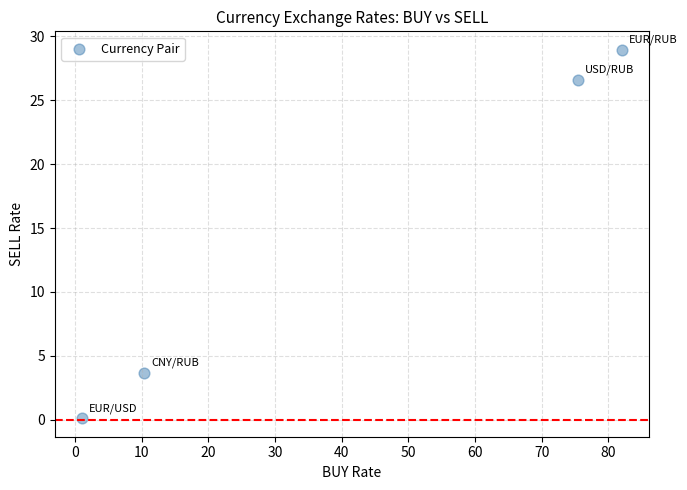

What is the average Y value?

14.8